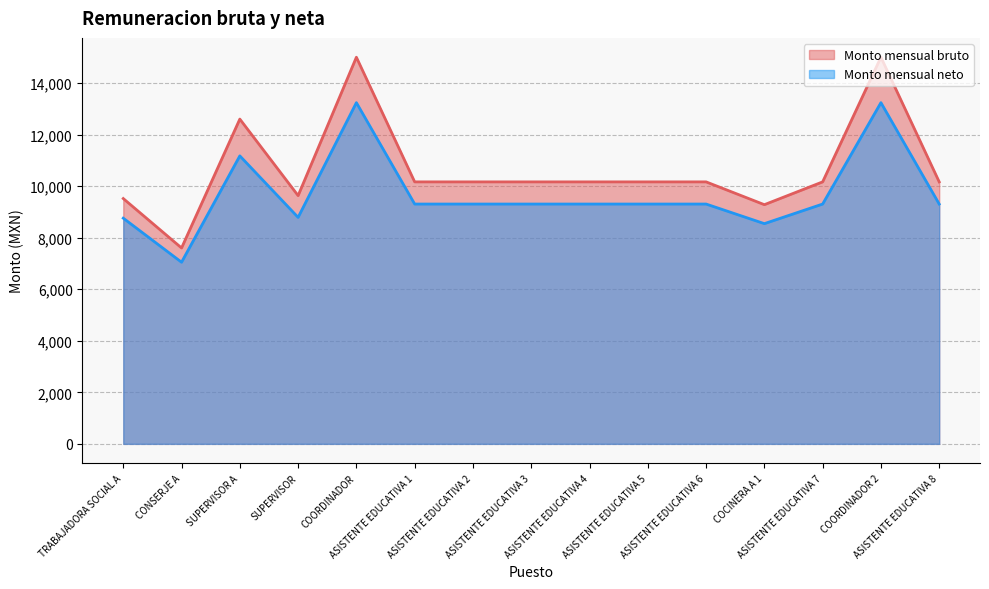

At which label does Monto mensual bruto first exceed 10164?

SUPERVISOR A